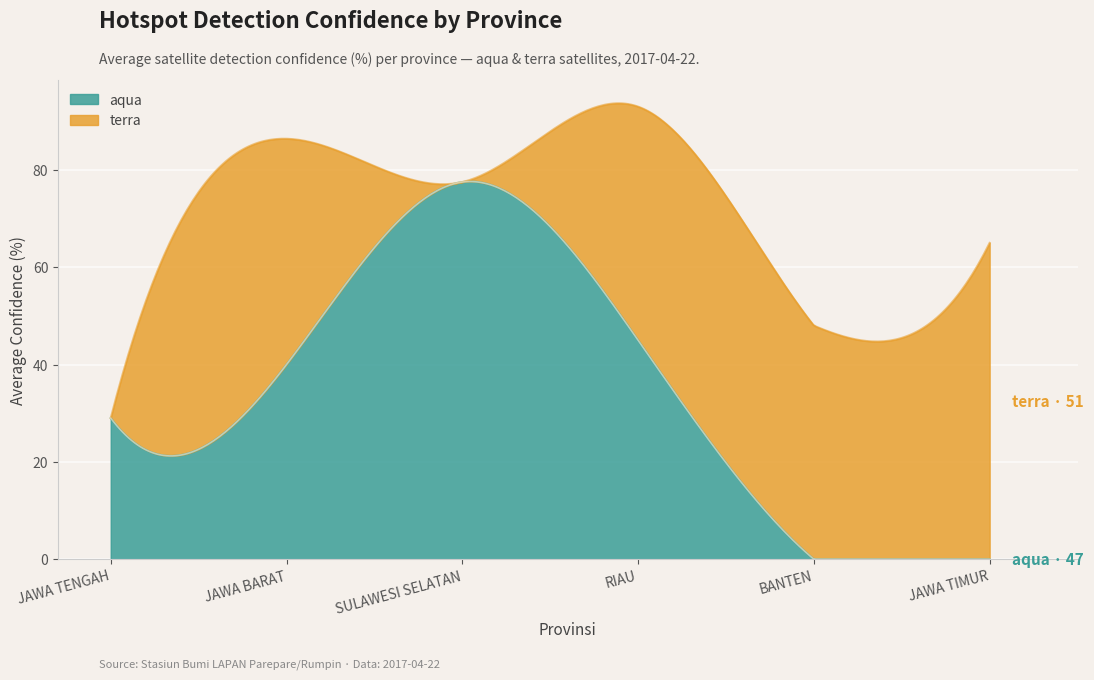

What are all the series names shown in the legend?

aqua, terra